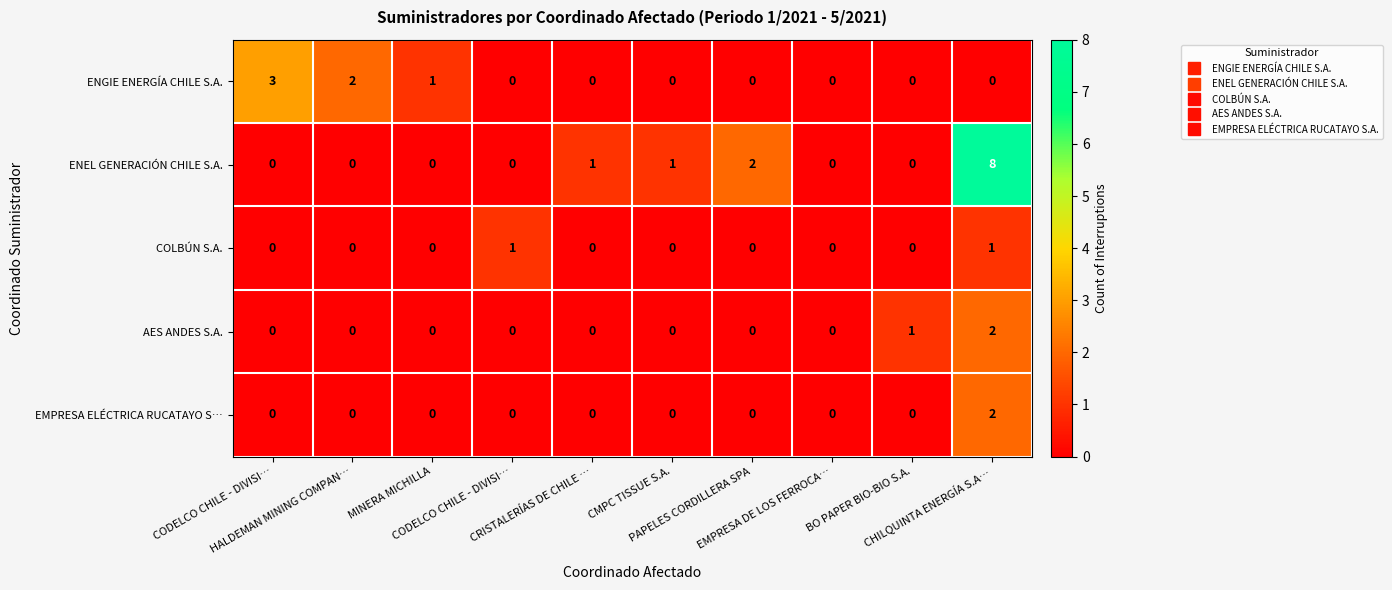

How many data points in EMPRESA ELÉCTRICA RUCATAYO S… are above 0?

1